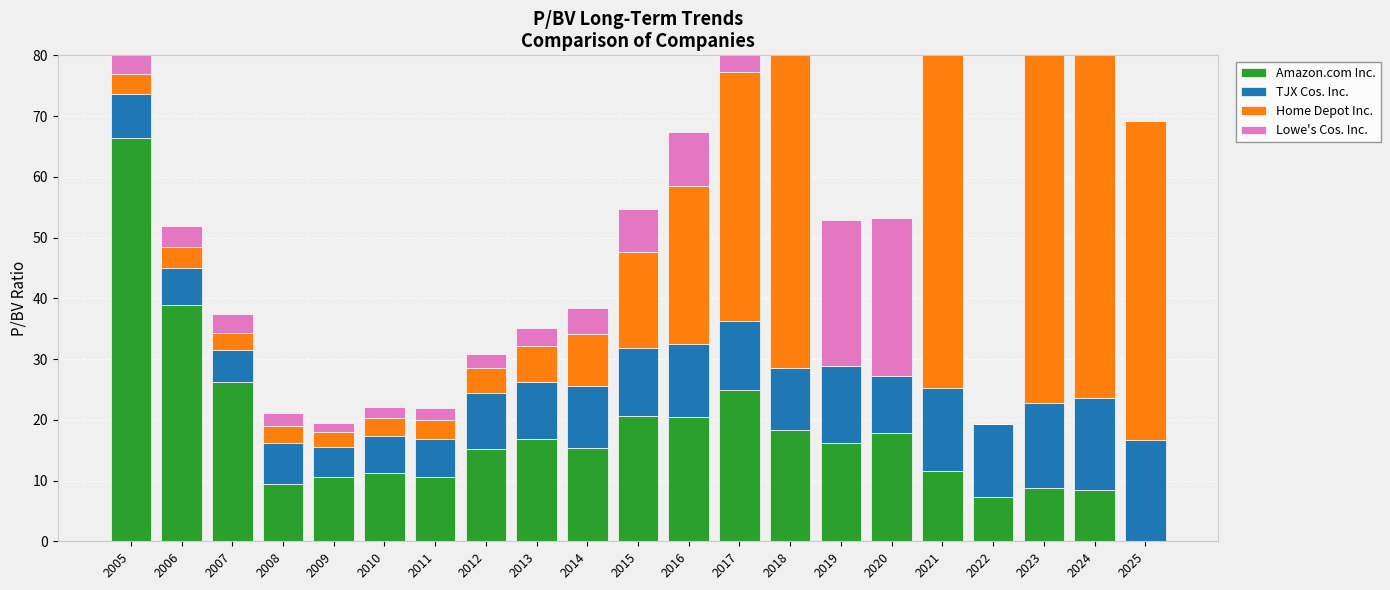

List the series in order of their peak value, highest first.

Home Depot Inc., Lowe's Cos. Inc., Amazon.com Inc., TJX Cos. Inc.